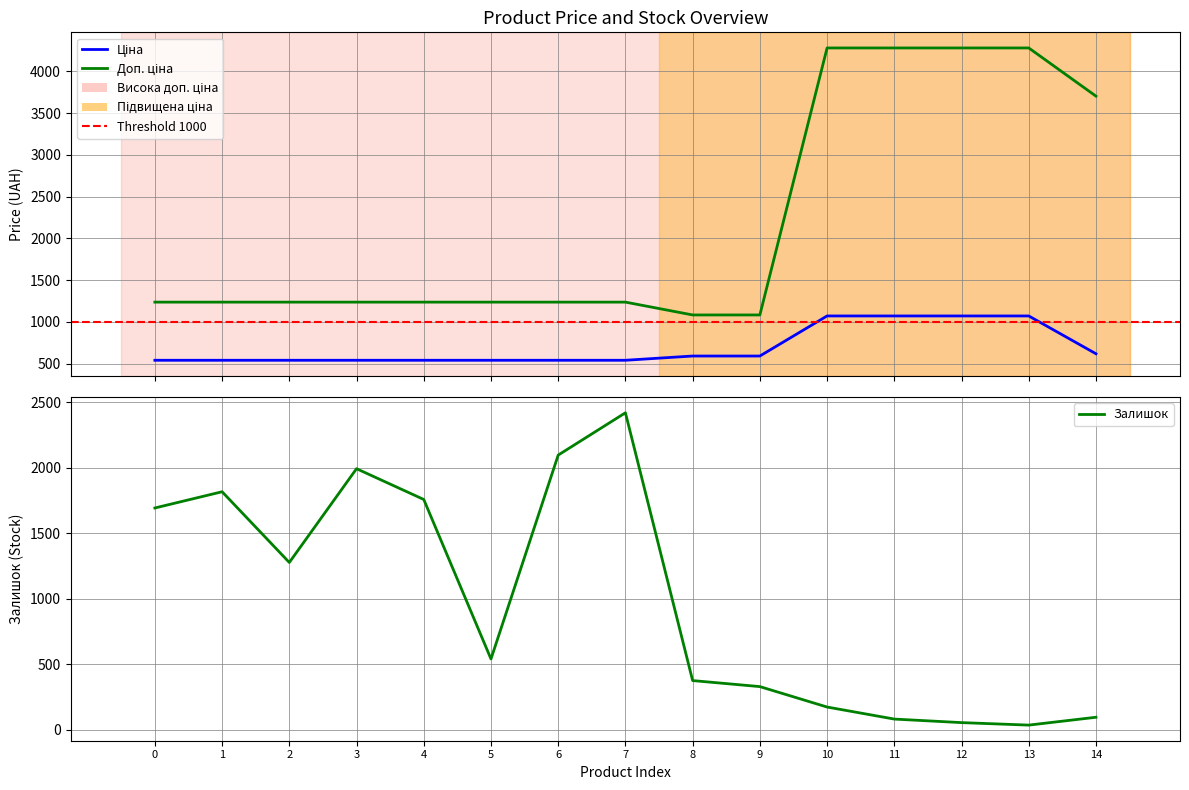

How many lines are shown in the chart?

3